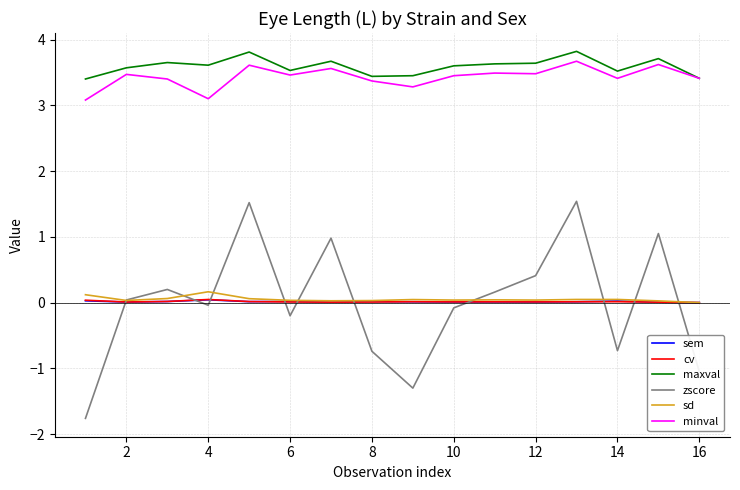

What is the smallest value displayed?

-1.8